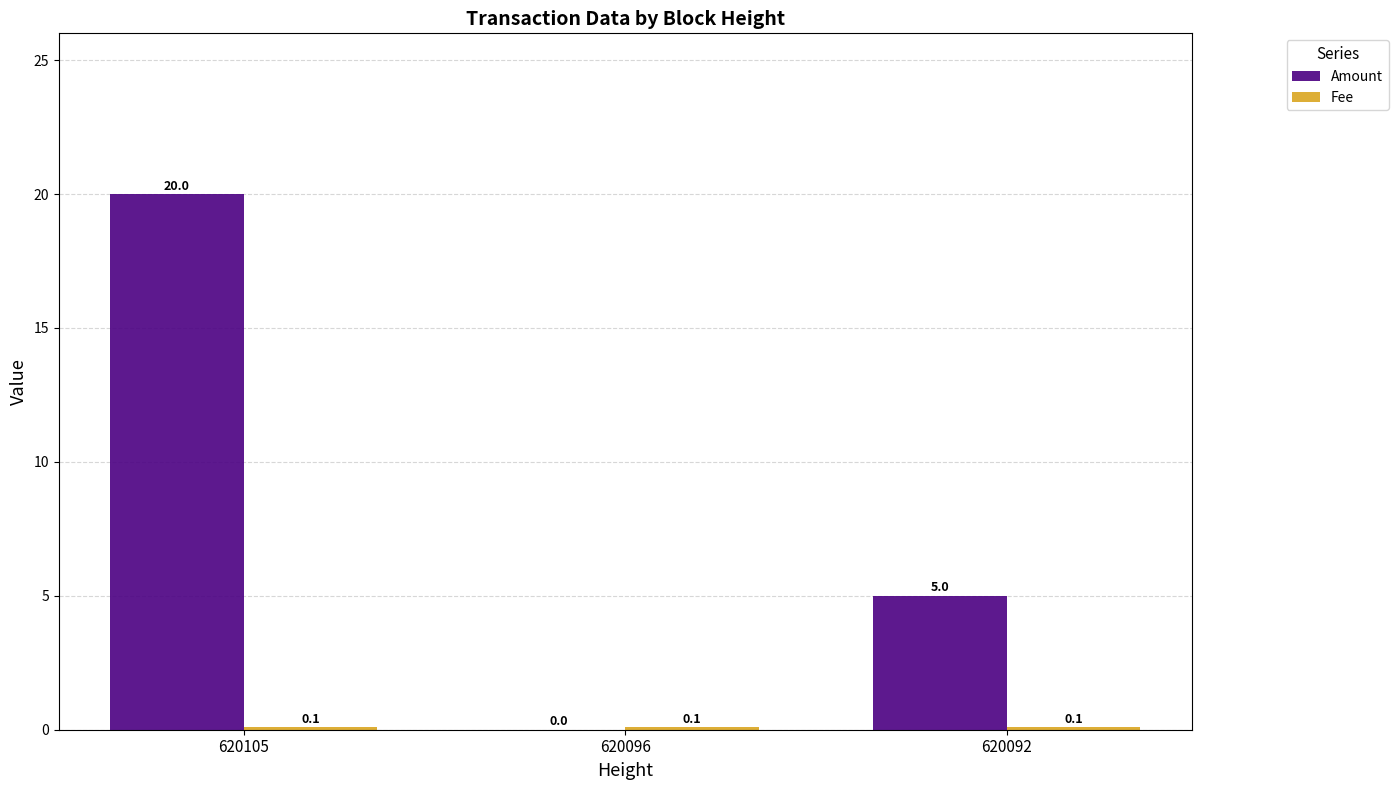

What is the sum of all Amount values?

25.0